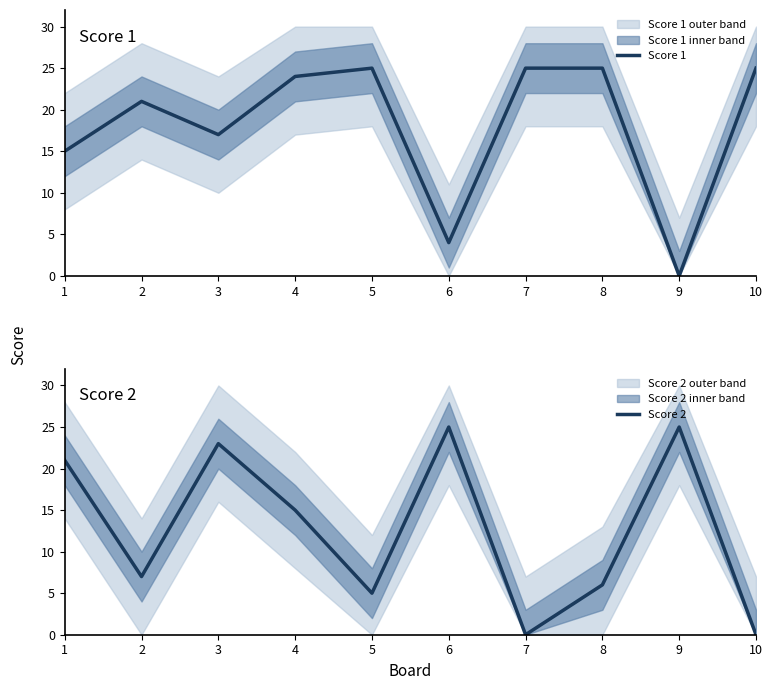

What is the spread (max minus min) of values at 5?

20